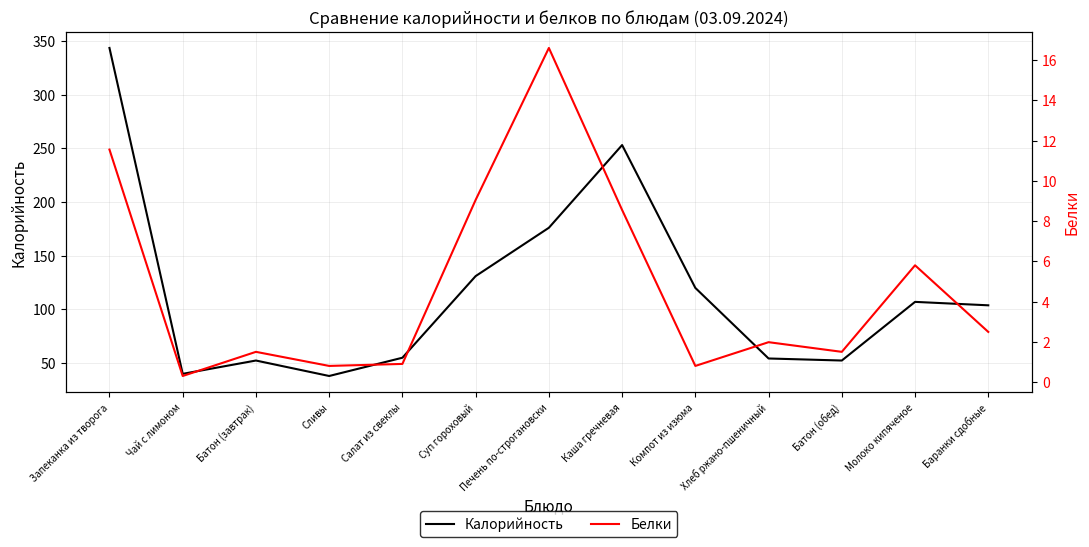

What is the average value of the Белки series?

4.8